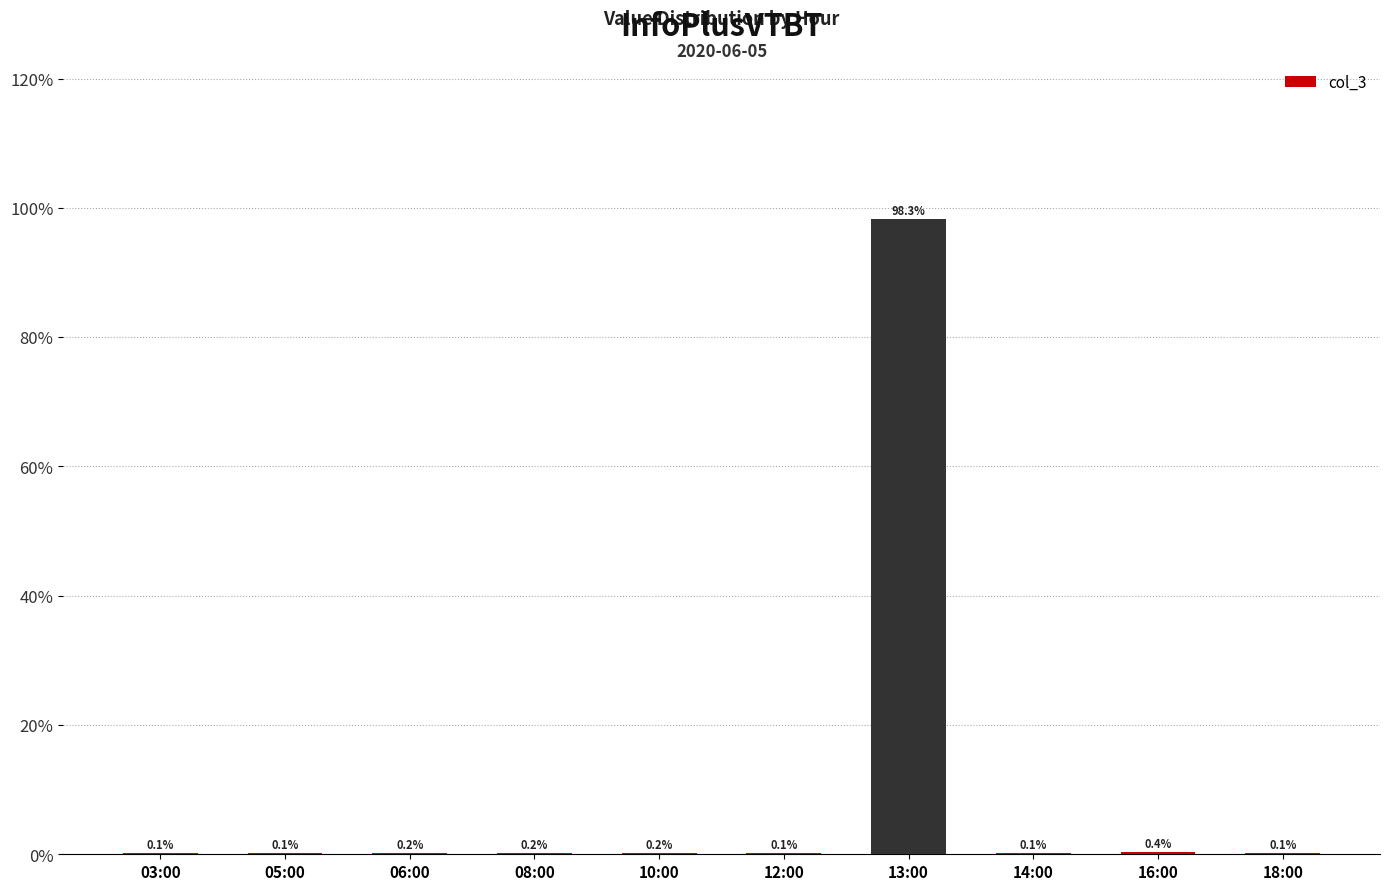

Reading right to left, what are all the values shown in this chart?

18:00=0.1	16:00=0.4	14:00=0.1	13:00=98.3	12:00=0.1	10:00=0.2	08:00=0.2	06:00=0.2	05:00=0.1	03:00=0.1